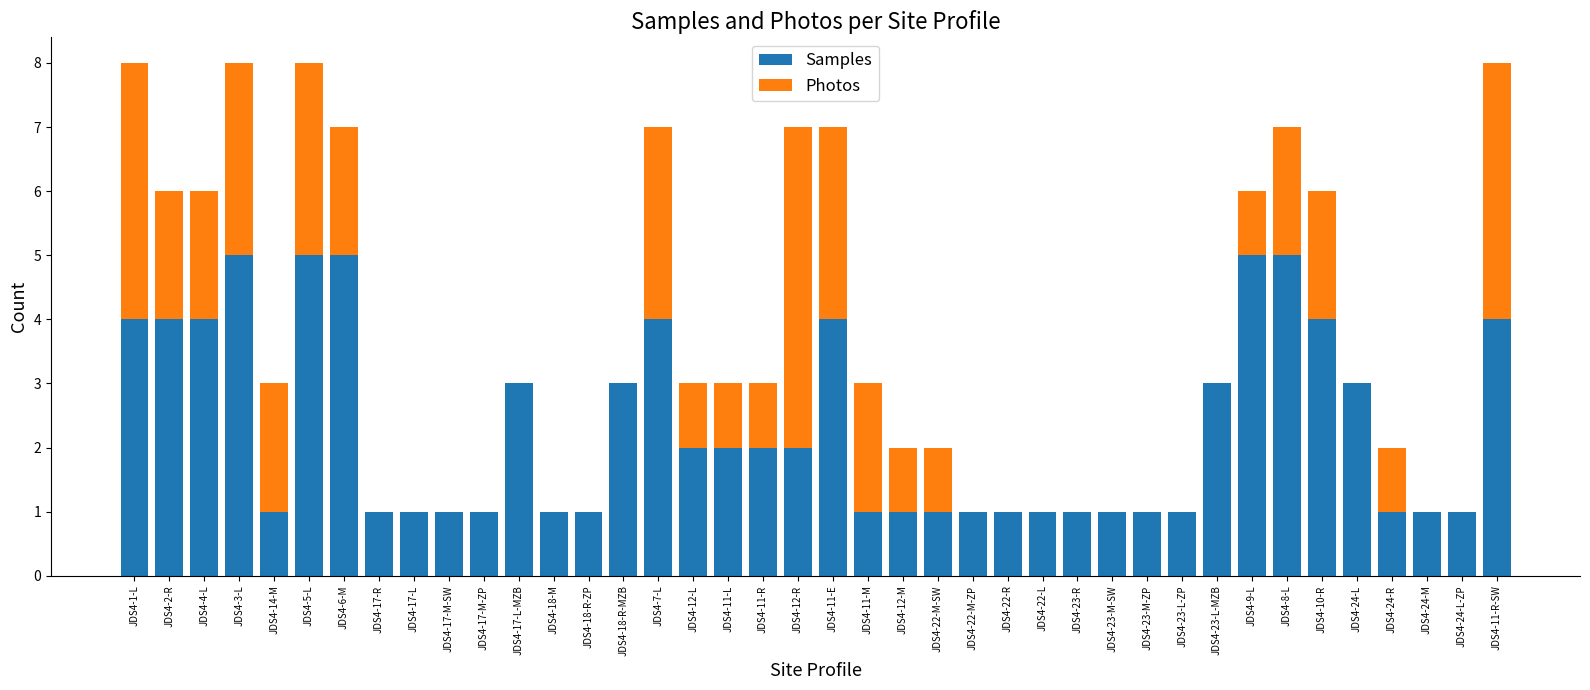

Count the number of data series in this chart.

2